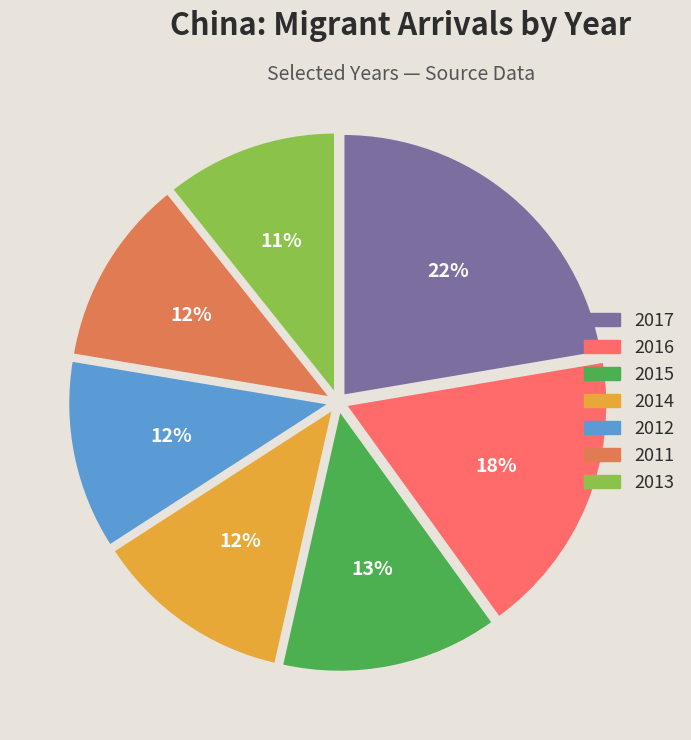

Is there any slice that represents more than half of the pie?

No